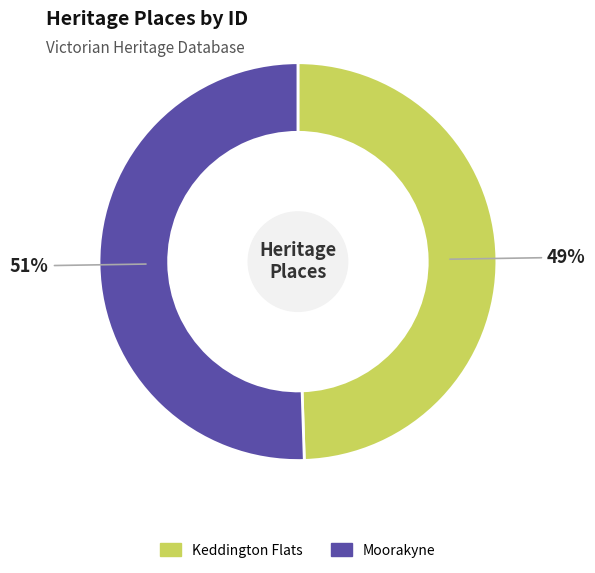

Which category accounts for the majority?

Moorakyne